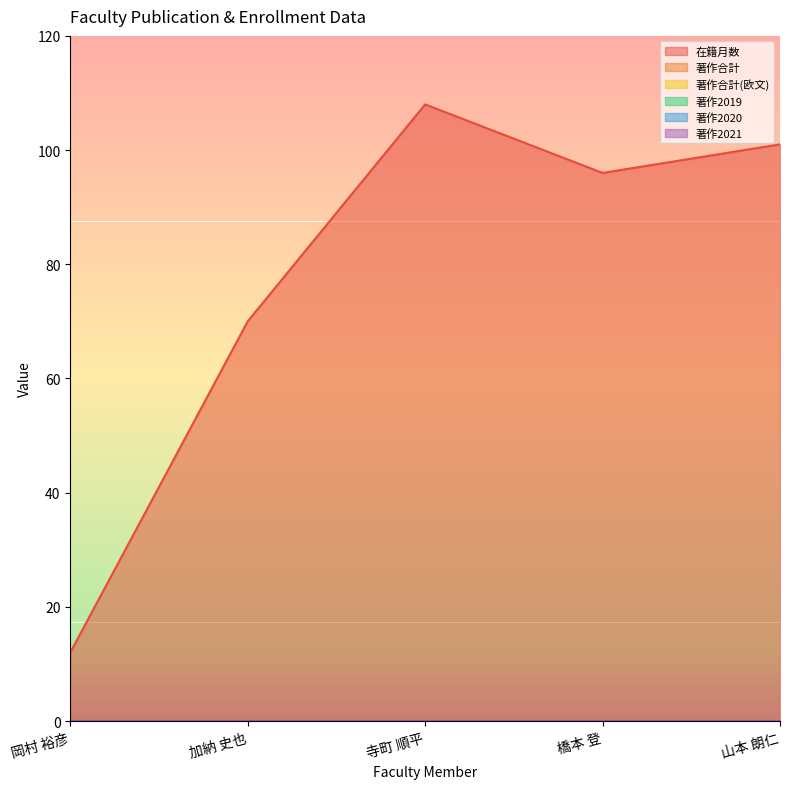

At which category does 在籍月数 reach its first local peak?

寺町 順平